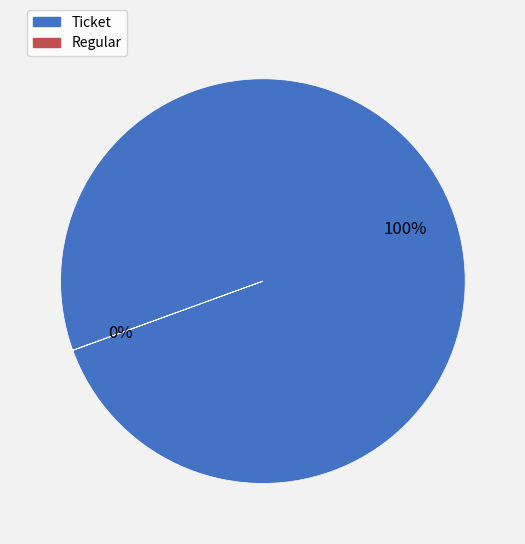

Which category accounts for the majority?

Ticket